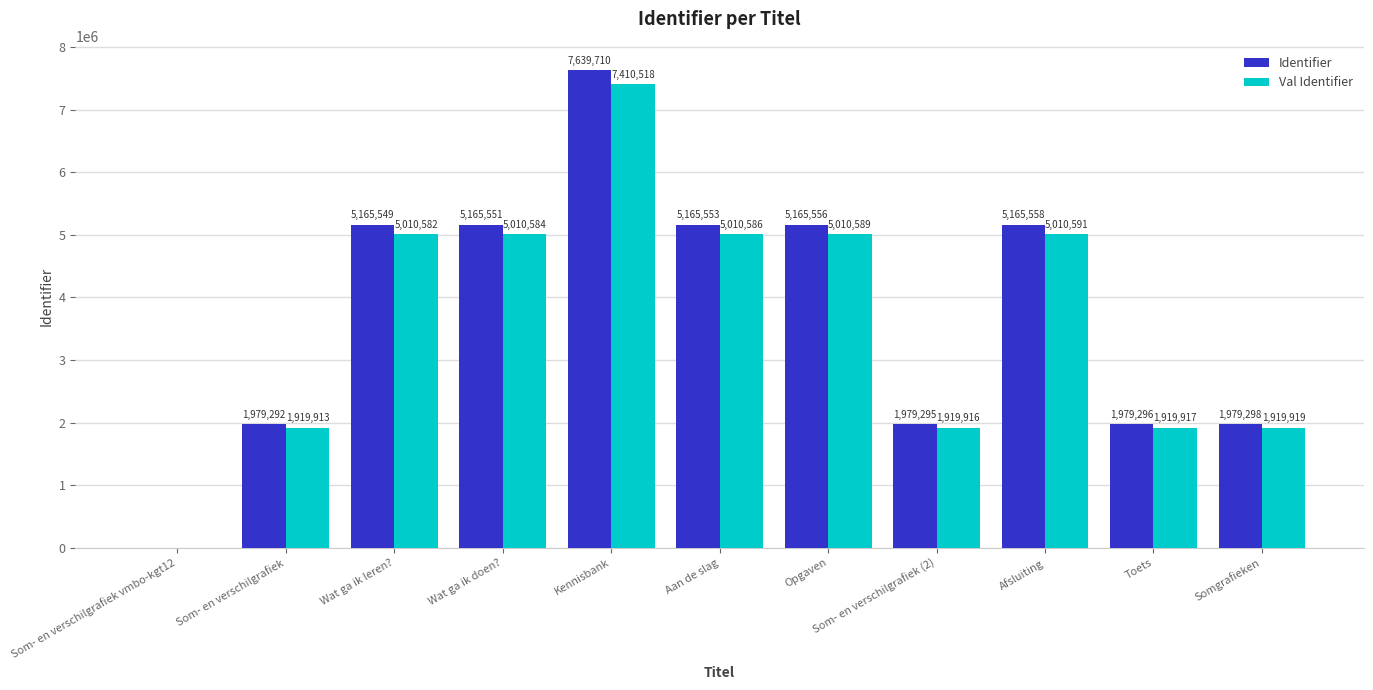

At which label does Val Identifier first exceed 5010582?

Wat ga ik leren?